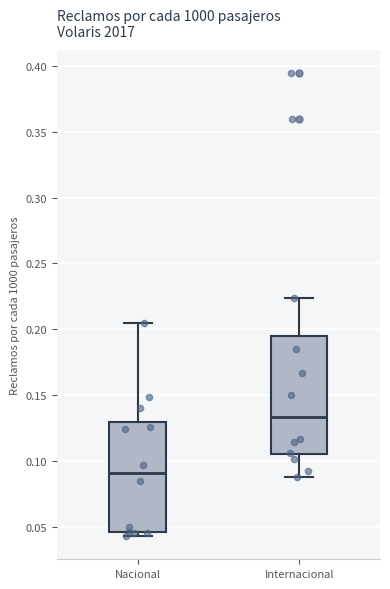

Reading left to right, read every box against the y-axis: the position of its median line, the range the box covers, and the ends of its whiskers. The values are not printed on the chart, so give them approximately, as read against the axis.

Nacional: median 0.090, box 0.045 to 0.130, whiskers 0.045 (just below the box's lower edge) to 0.205
Internacional: median 0.135, box 0.105 to 0.195, whiskers 0.085 to 0.225